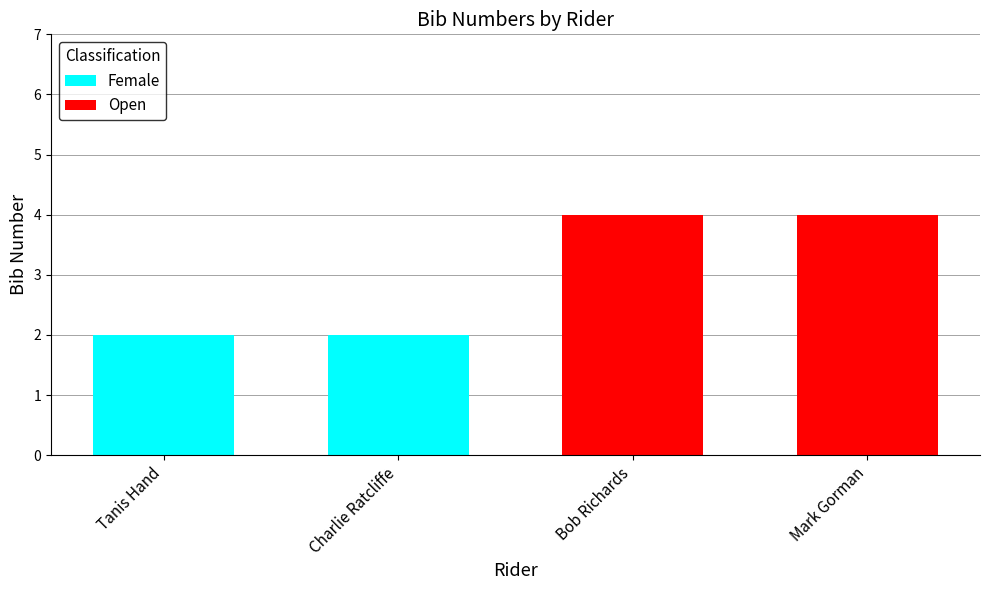

What position from the right is Bob Richards?

2